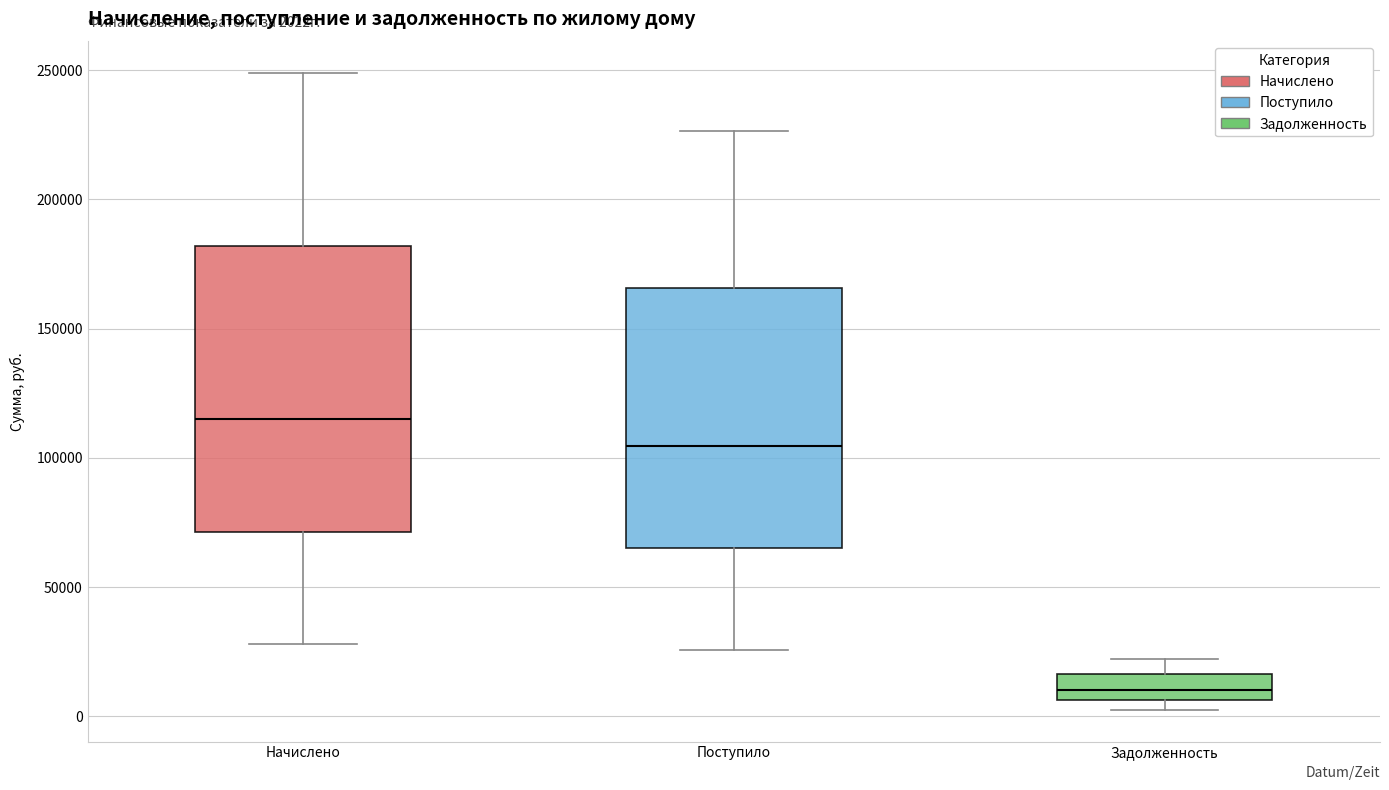

Which box's median line is the highest?

Начислено